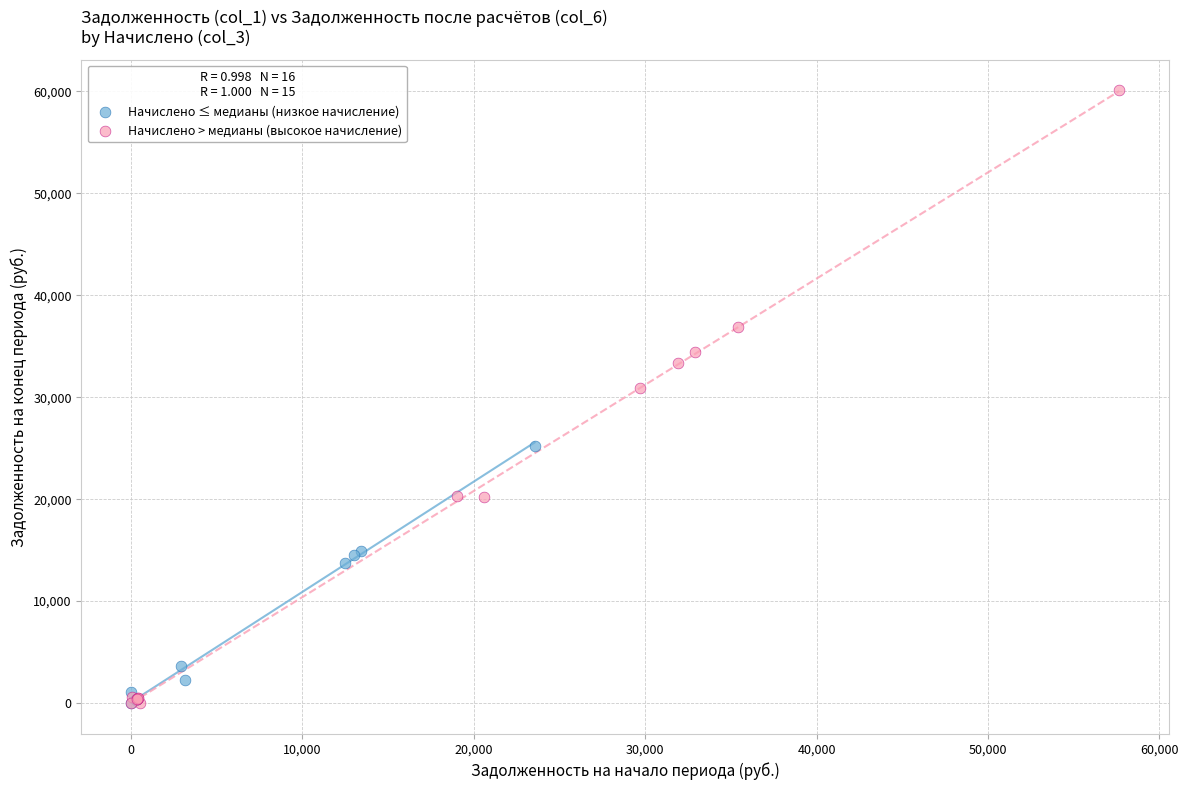

Which series has the widest spread of Y values?

Начислено > медианы (высокое начисление)